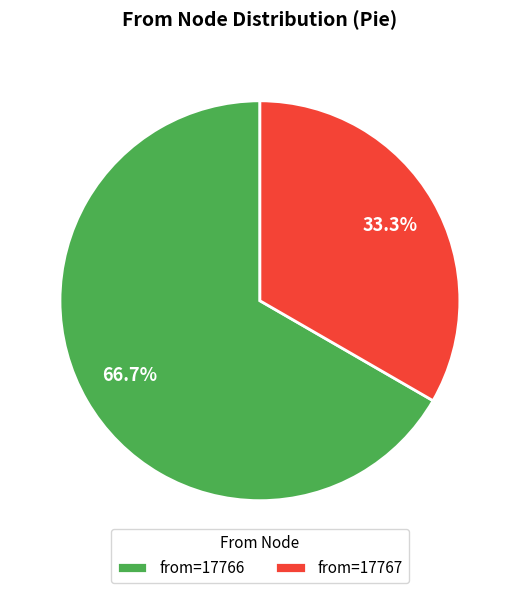

Which slice is the smallest?

from=17767